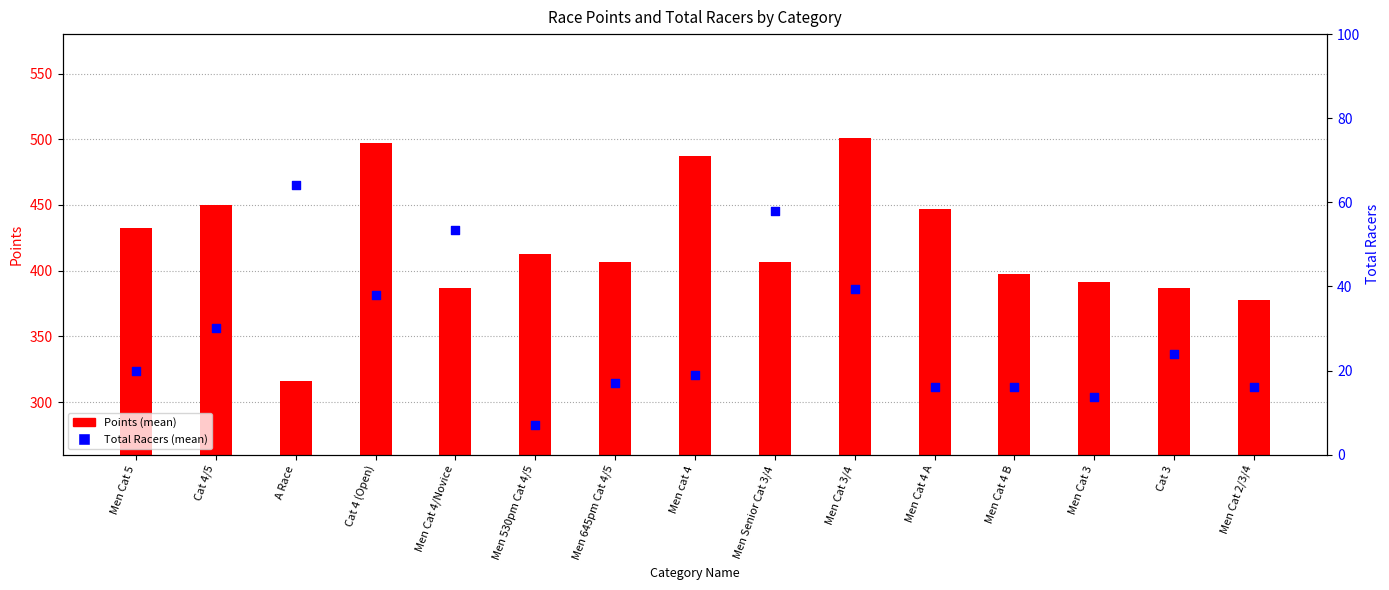

At how many categories does at least one series exceed 311?

15